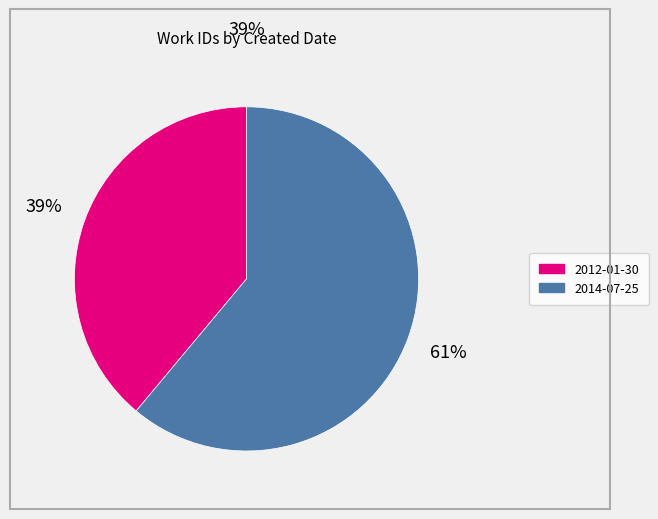

Rank the categories by value from highest to lowest.

2014-07-25, 2012-01-30